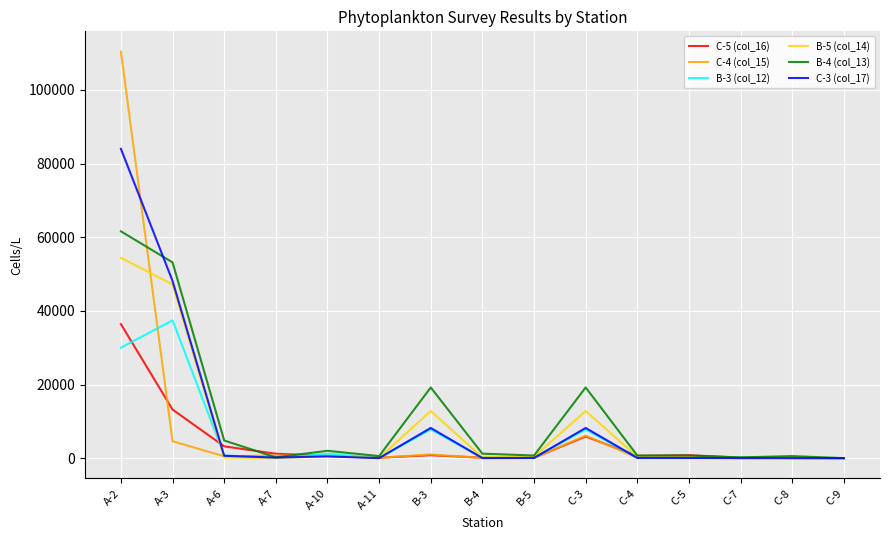

At which category is the sum across all series the highest?

A-2